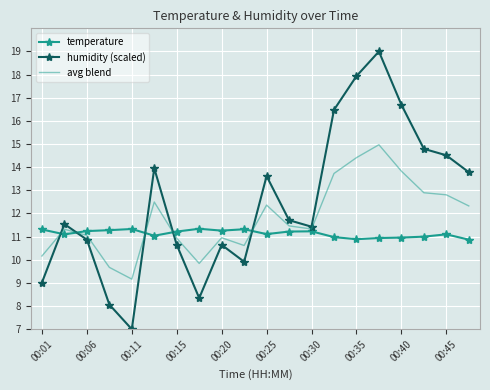

Which series has the largest range (max minus min)?

humidity (scaled)